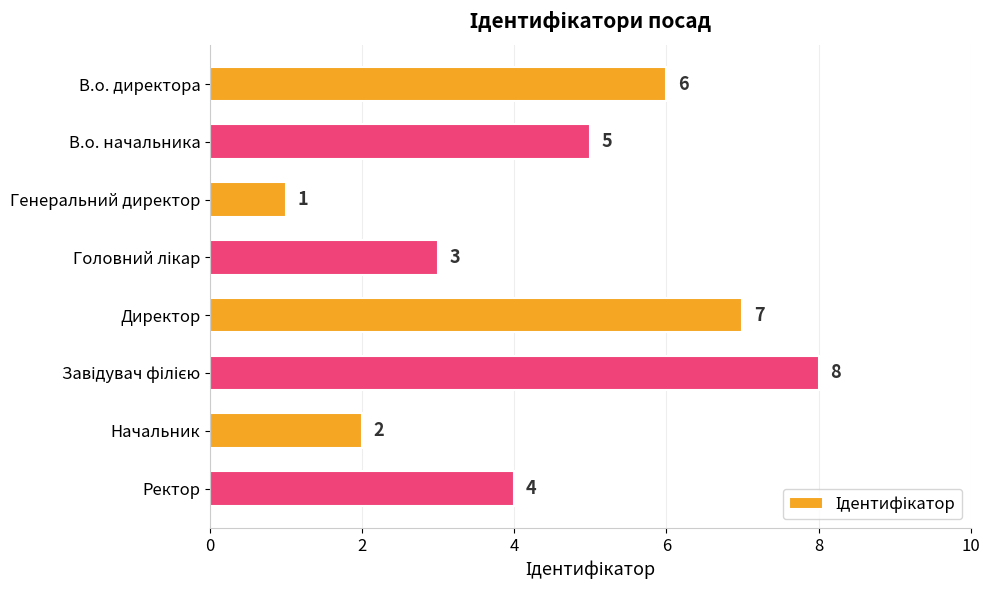

Which has a higher value, Генеральний директор or Начальник?

Начальник